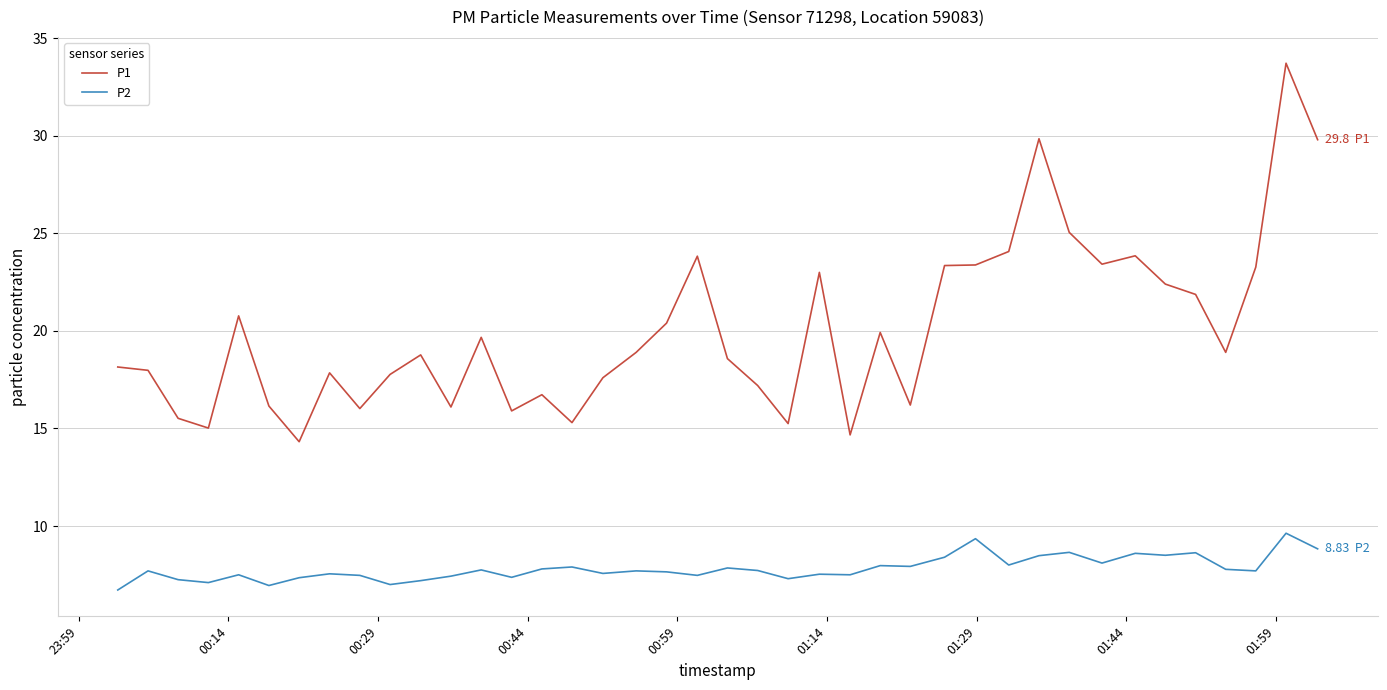

True or false: P1 and P2 cross at least once.

False